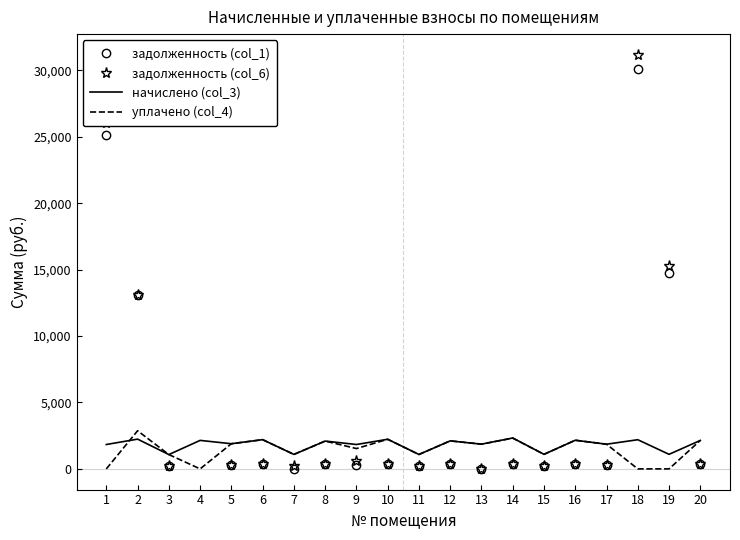

True or false: уплачено (col_4) and задолженность (col_1) cross at least once.

True